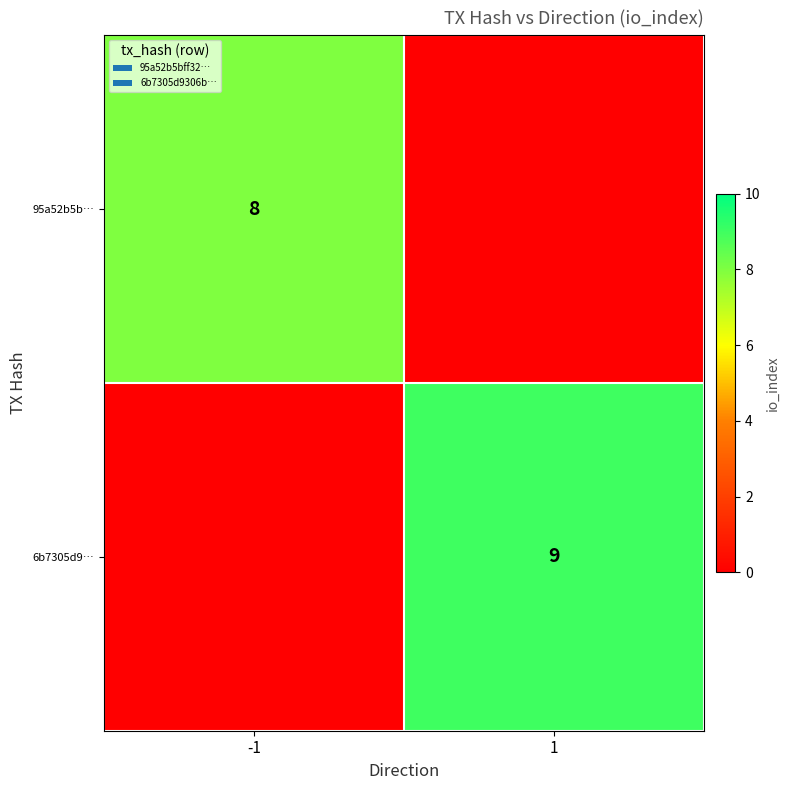

True or false: 95a52b5b… has a value of 14 at -1.

False